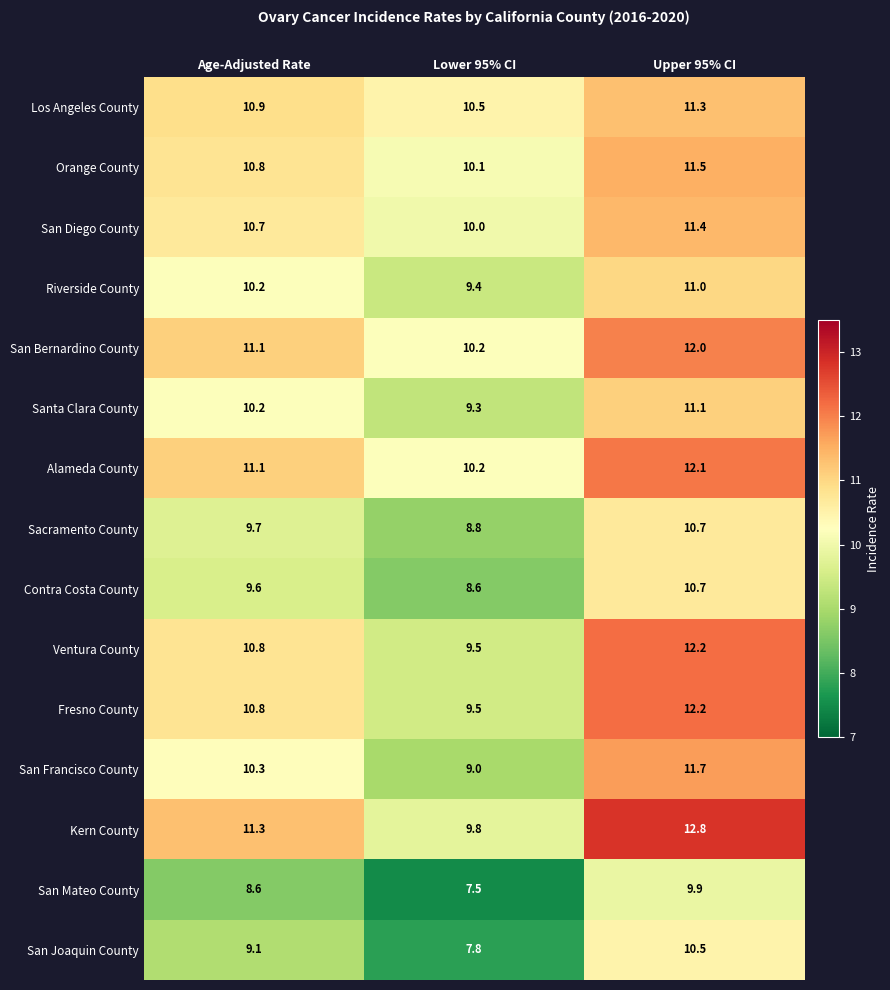

What is the difference between the highest and lowest values at Age-Adjusted Rate?

2.7